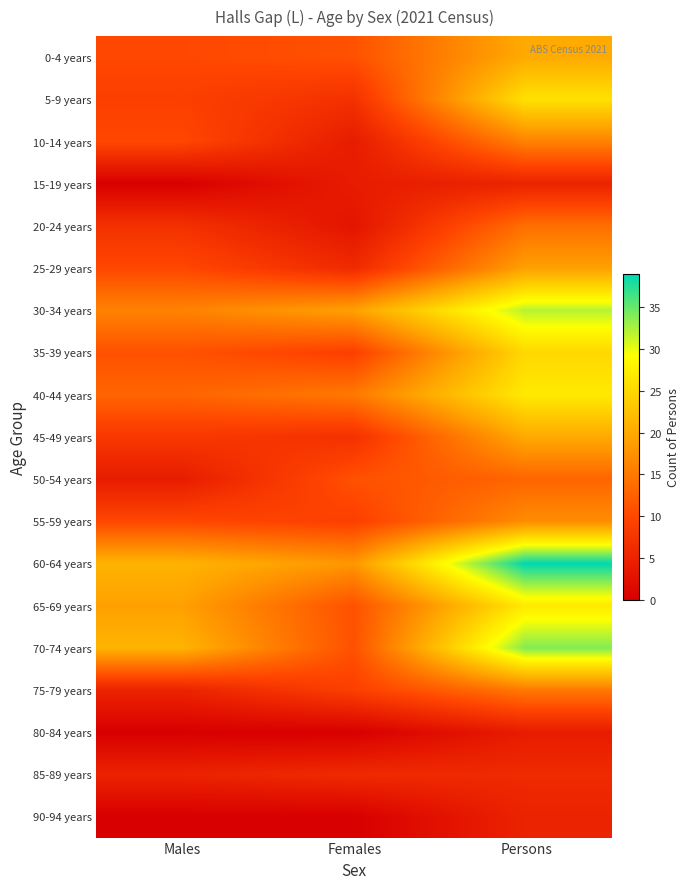

What is the spread (max minus min) of values at Females?

19